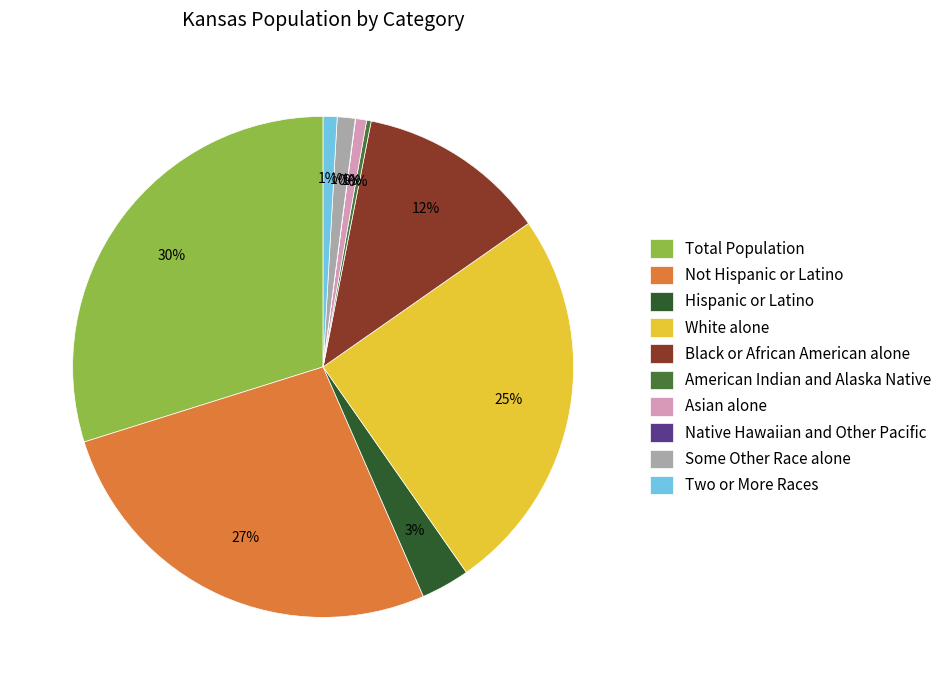

Which category has the biggest portion of the pie?

Total Population